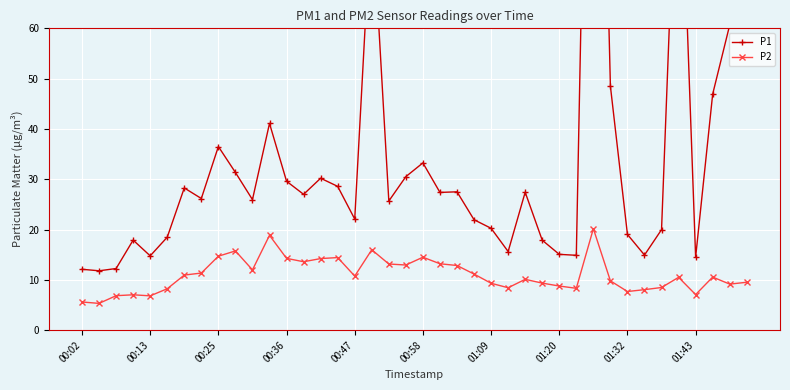

Which series has the widest spread of values?

P1